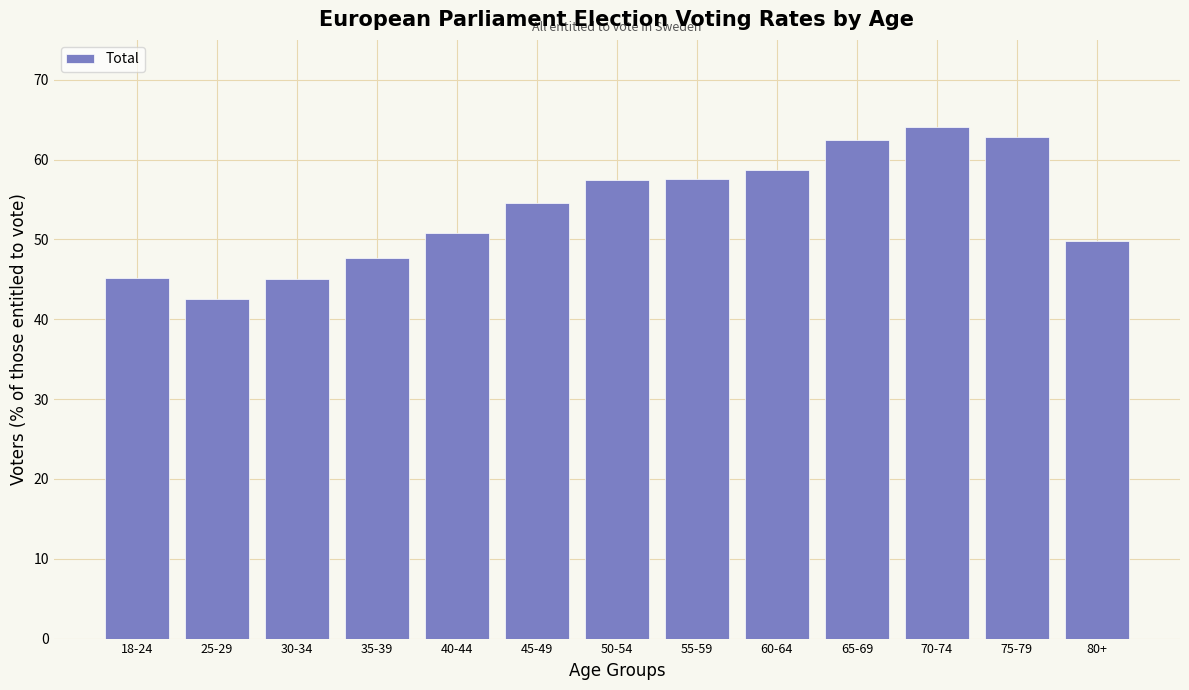

Approximately how many times larger is the value at 50-54 compared to 65-69?

0.9